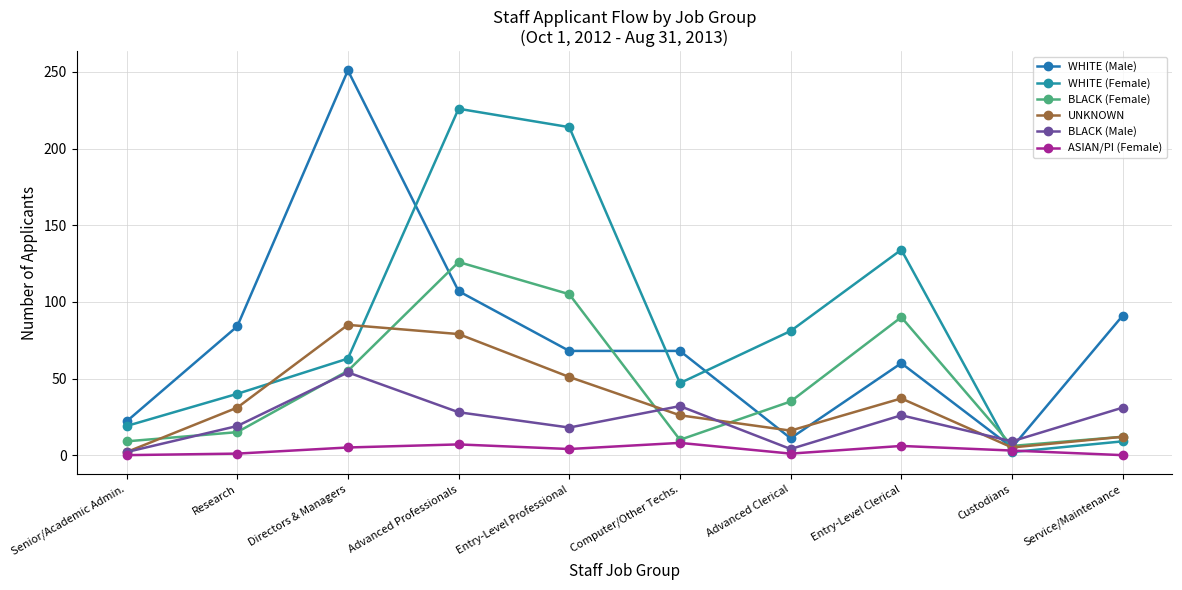

Which has a higher value, Entry-Level Clerical or Custodians?

Entry-Level Clerical